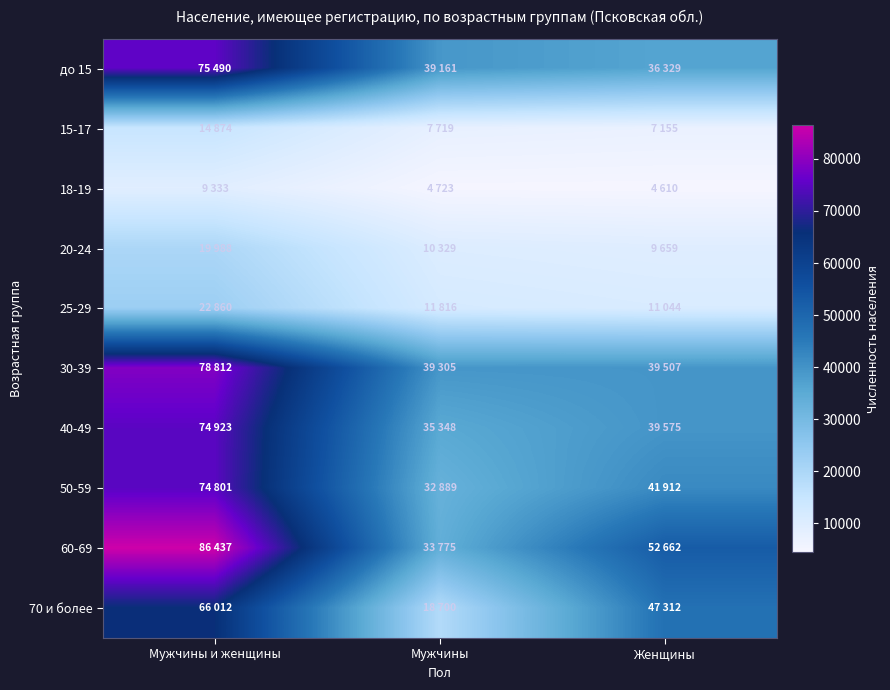

Which series changed the most between Мужчины и женщины and Мужчины?

60-69